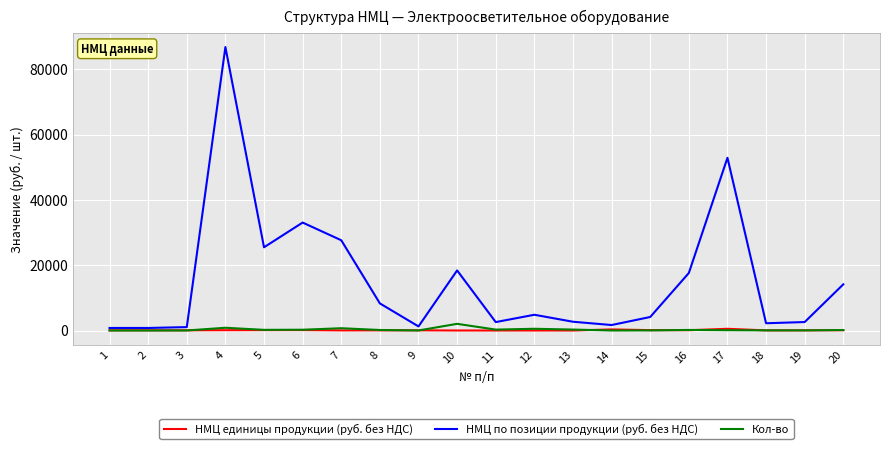

Which series changed the most between 3 and 13?

НМЦ по позиции продукции (руб. без НДС)